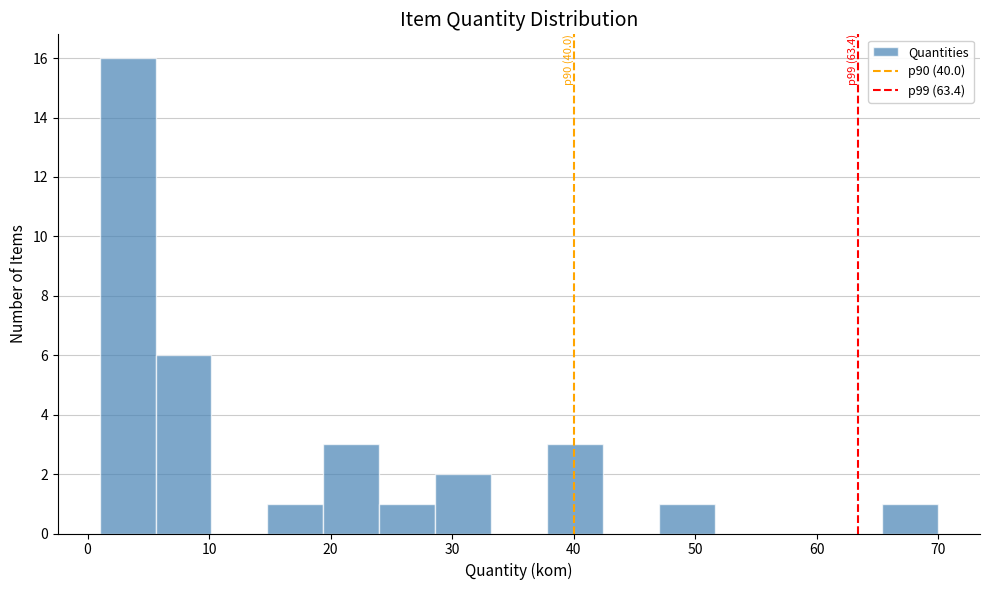

Which range on the x-axis has the tallest bar?

1.0 to 5.6